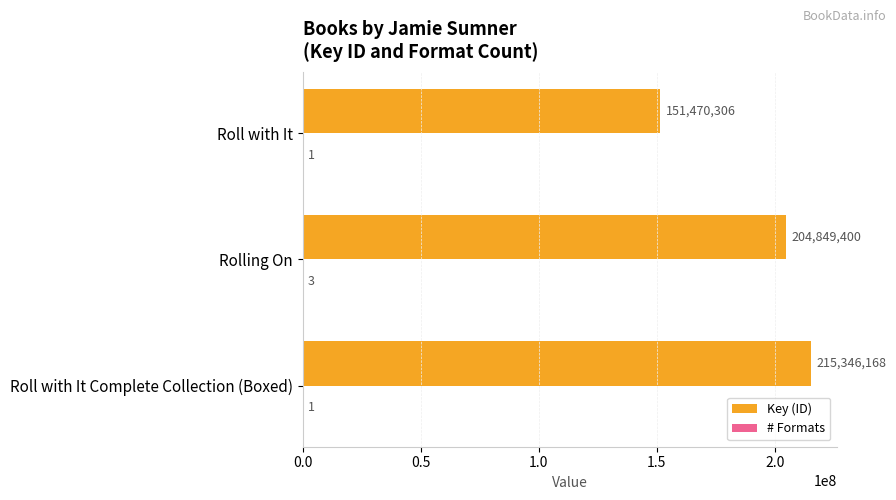

Which series has the largest total across all categories?

Key (ID)